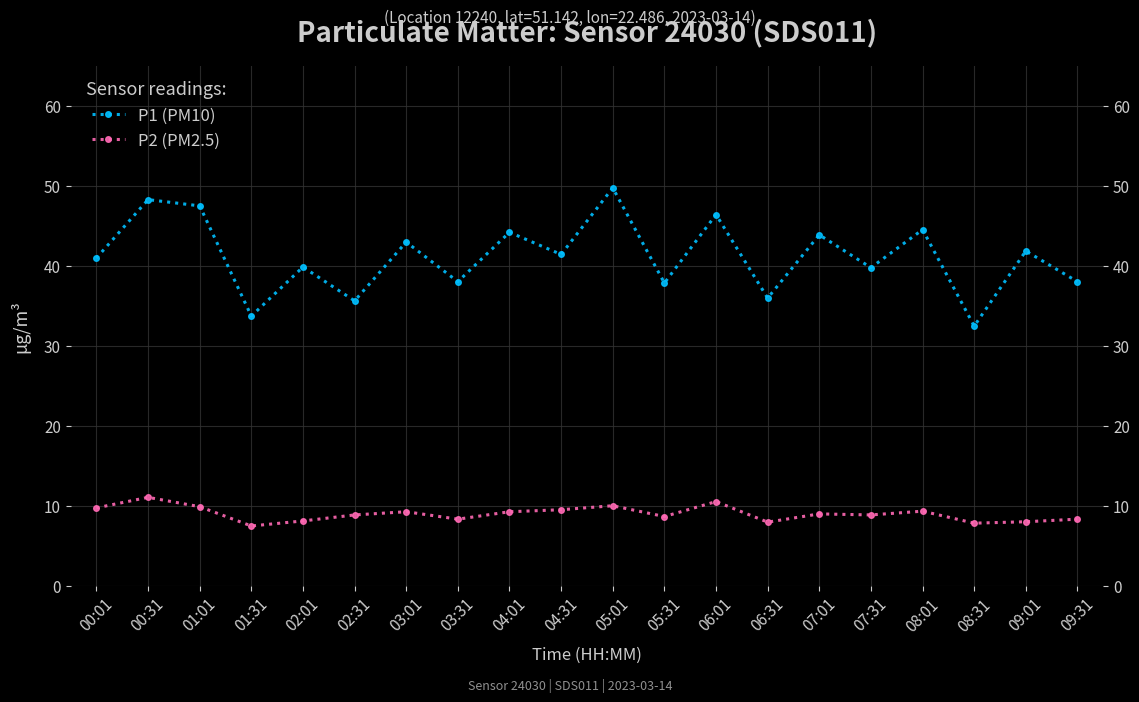

Which label corresponds to the largest value in the chart?

05:01